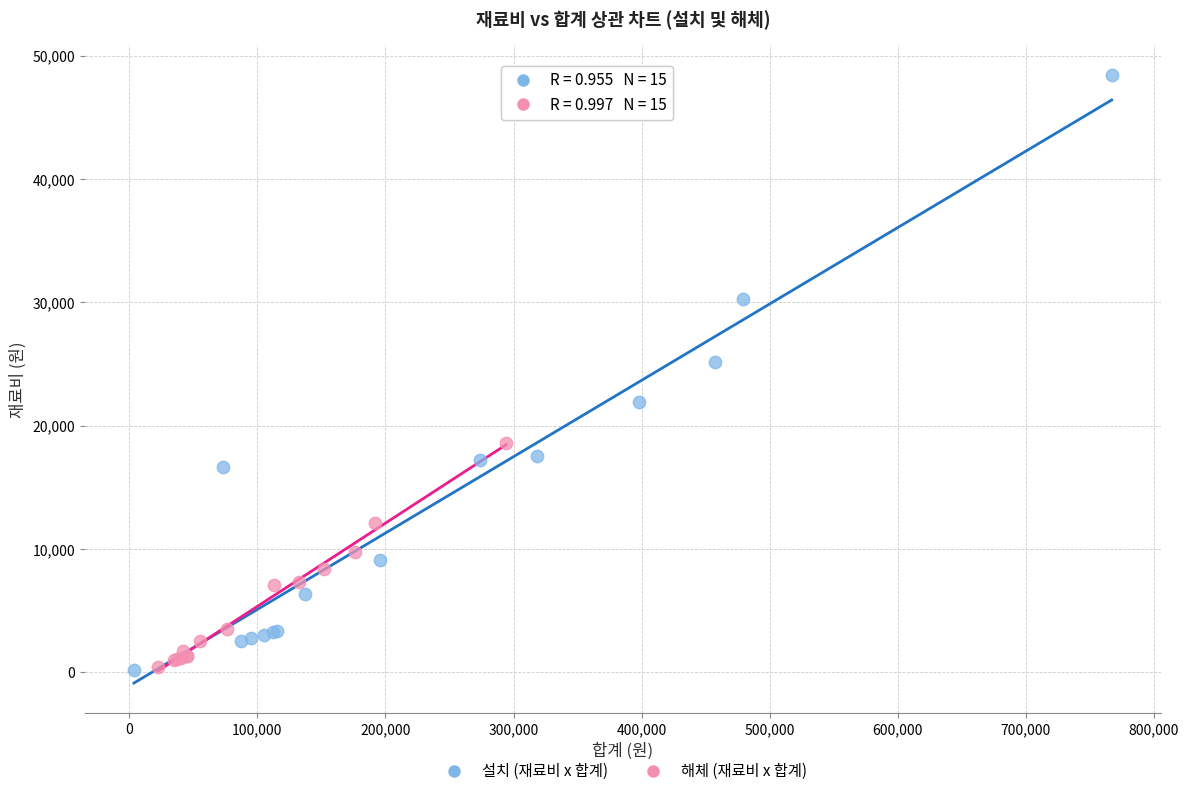

Which series has the largest Y range (max minus min)?

설치 (재료비 x 합계)